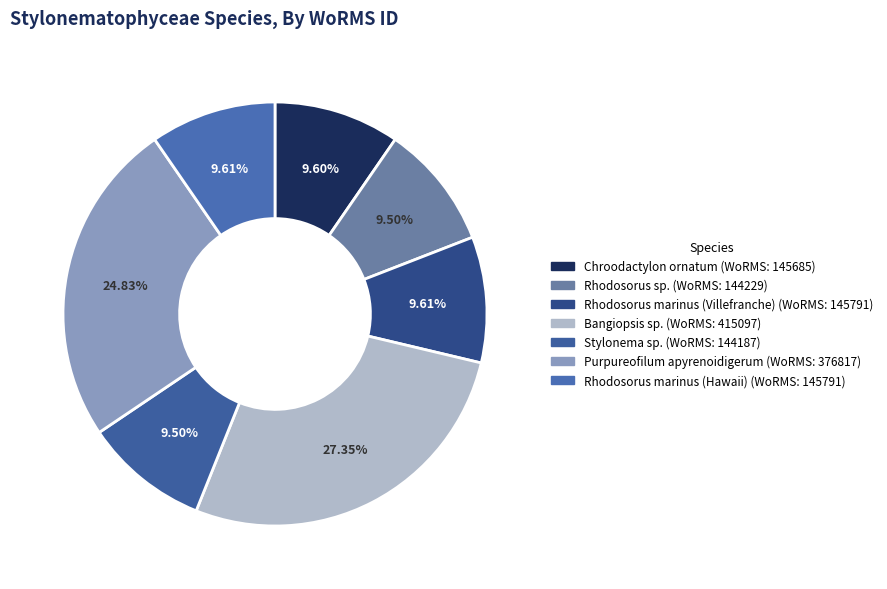

True or false: Rhodosorus marinus (Villefranche) accounts for 10% of the total.

True